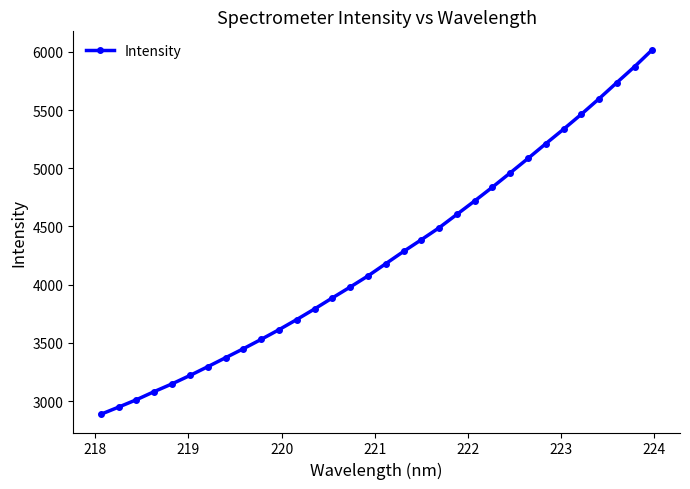

What is the average value?

4242.7